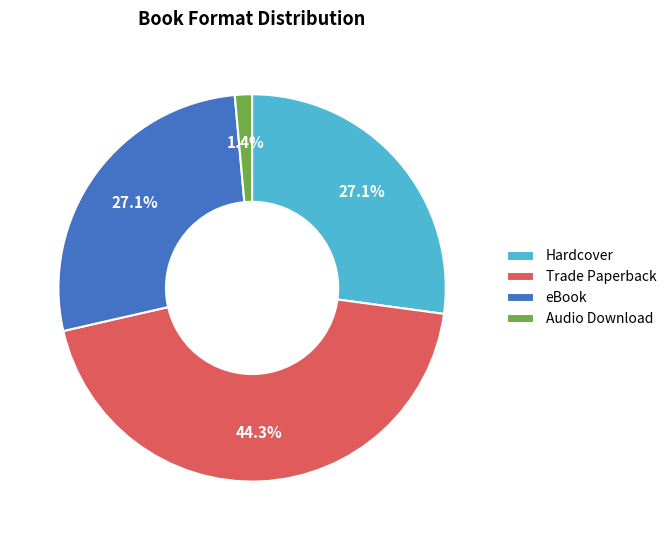

To the nearest percent, what portion does Trade Paperback represent?

44%